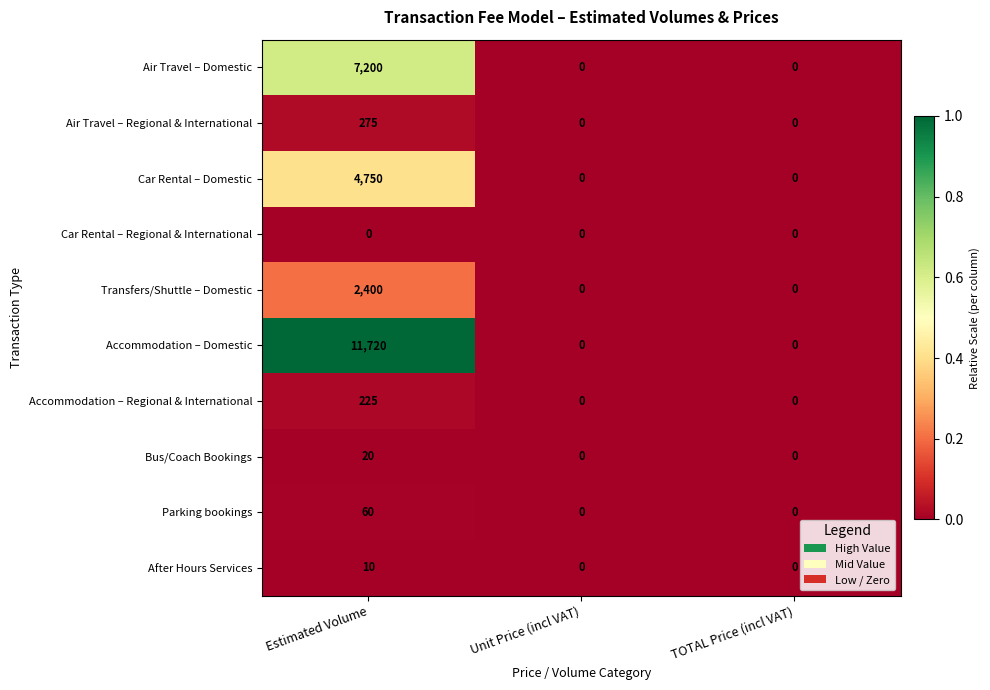

True or false: Parking bookings has a value of 0 at TOTAL Price (incl VAT).

True